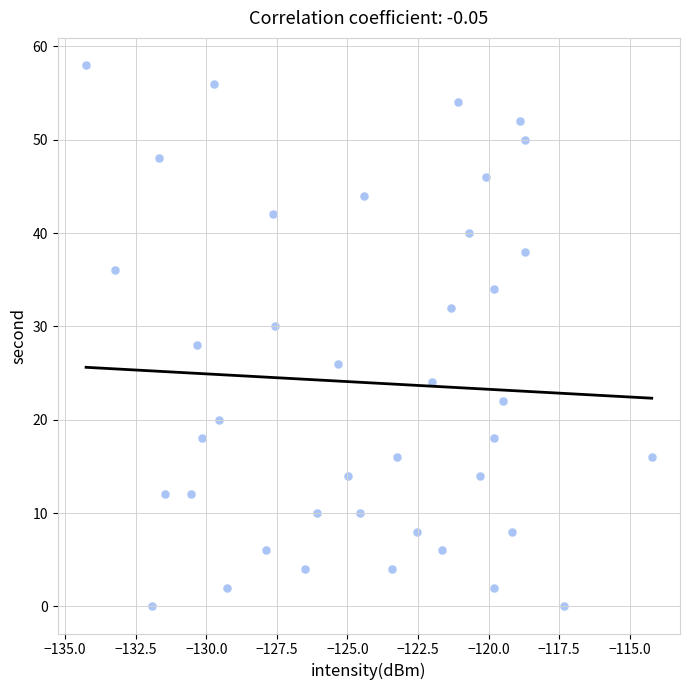

What is the range of Y values (max minus min)?

58